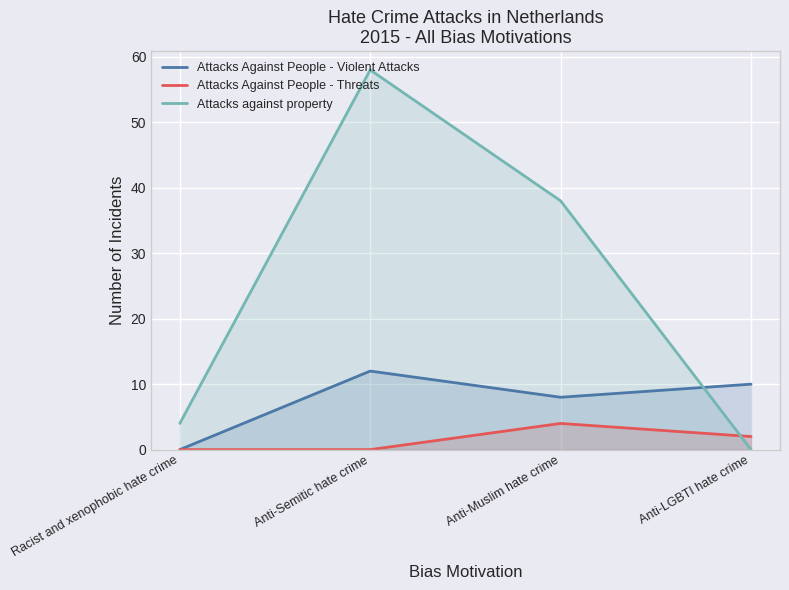

Which category has the lowest value in the Attacks Against People - Threats series?

Racist and xenophobic hate crime